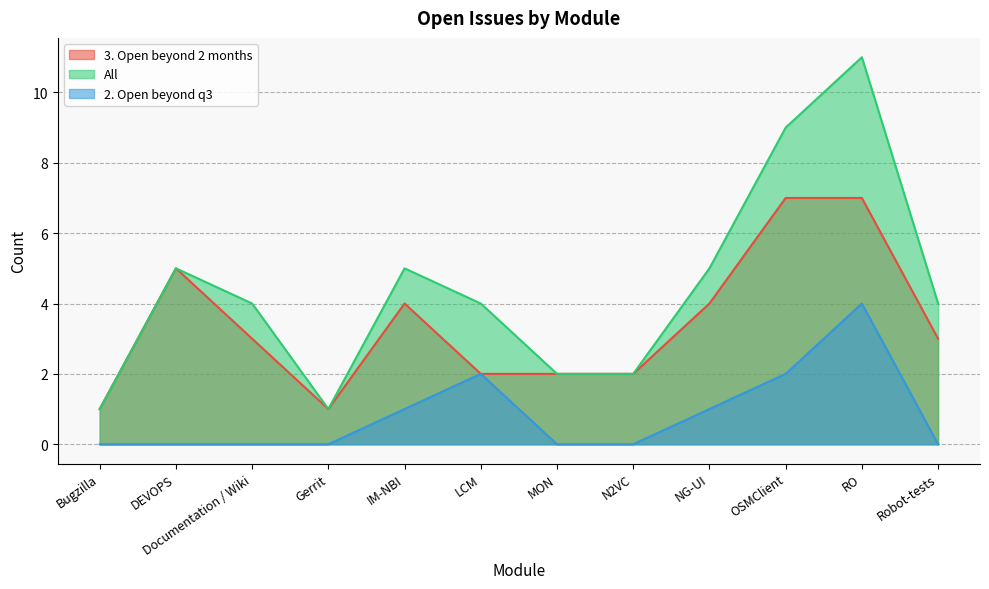

Does the chart have visible grid lines?

Yes